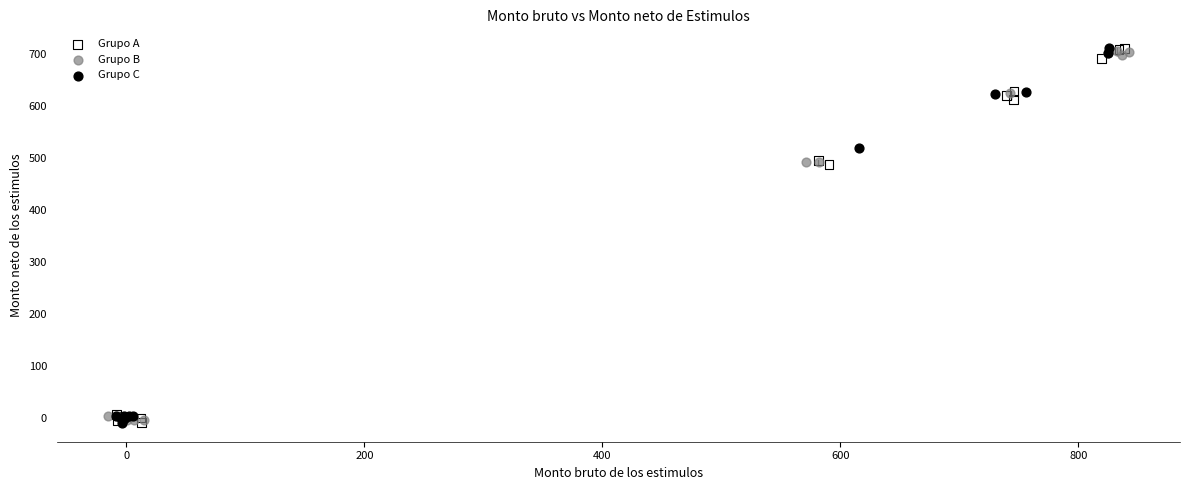

What are all the series names shown in the legend?

Grupo A, Grupo B, Grupo C